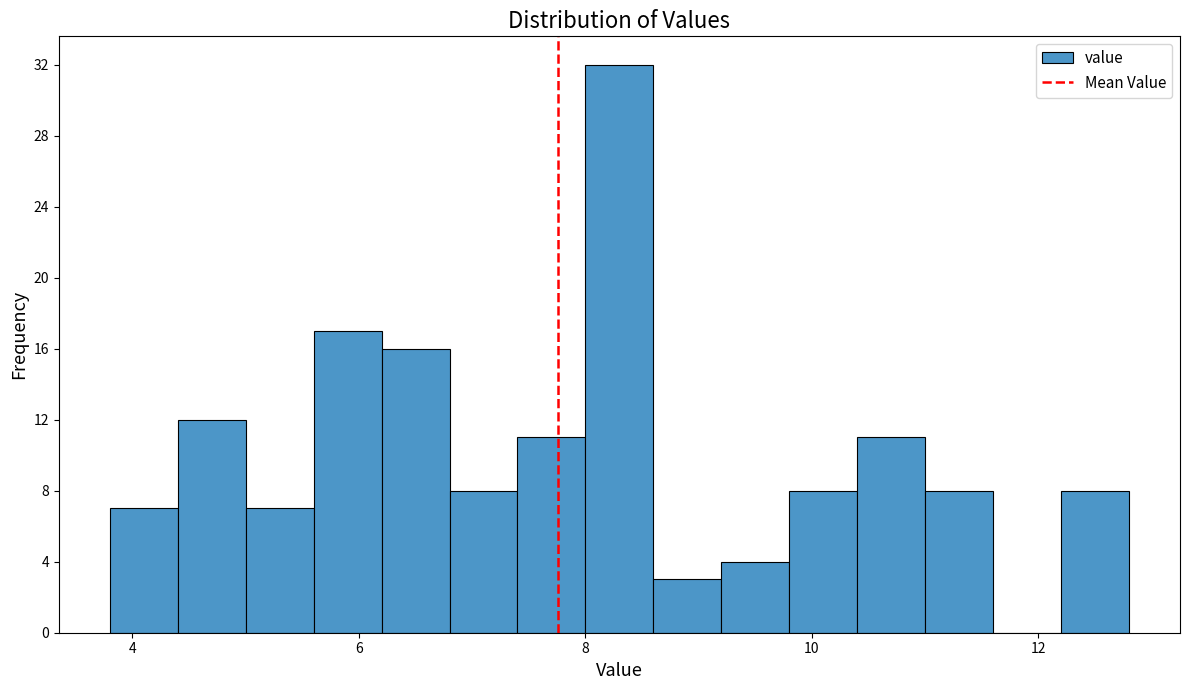

Read against the x-axis, roughly where is the centre of the tallest bar?

8.4